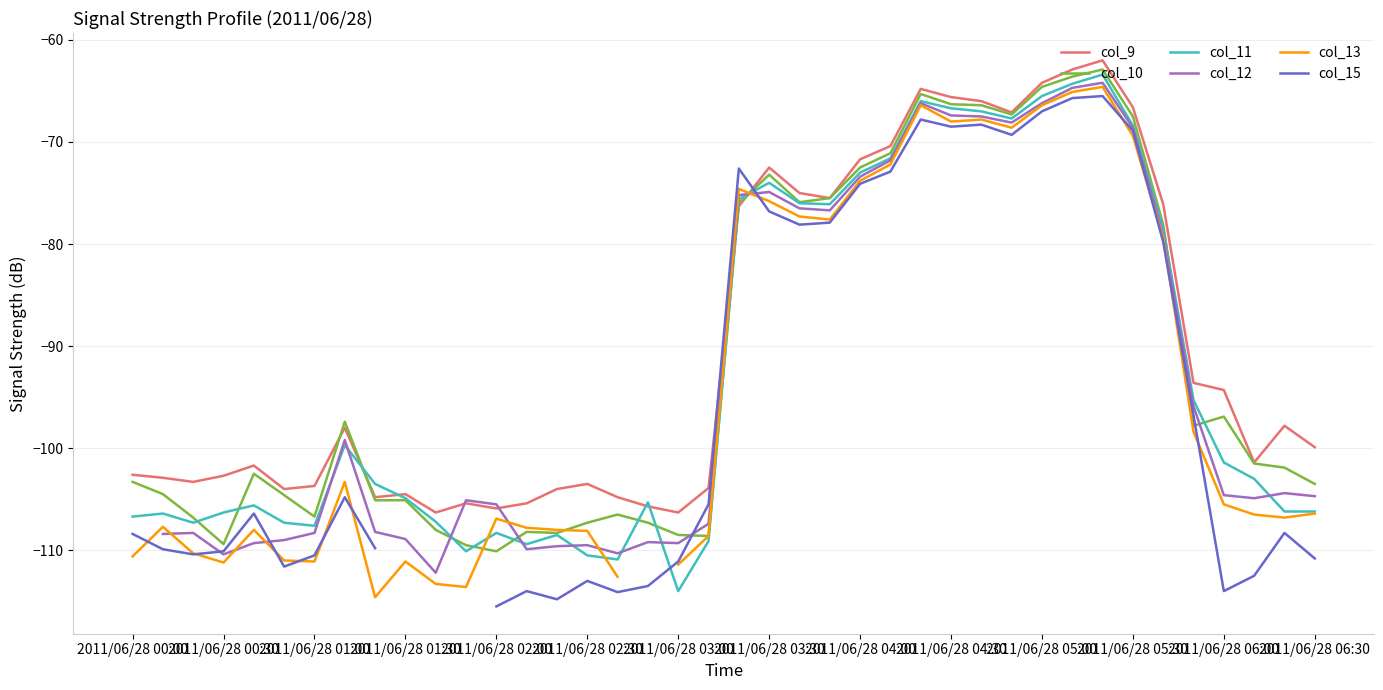

At how many categories does at least one series exceed -72?

10